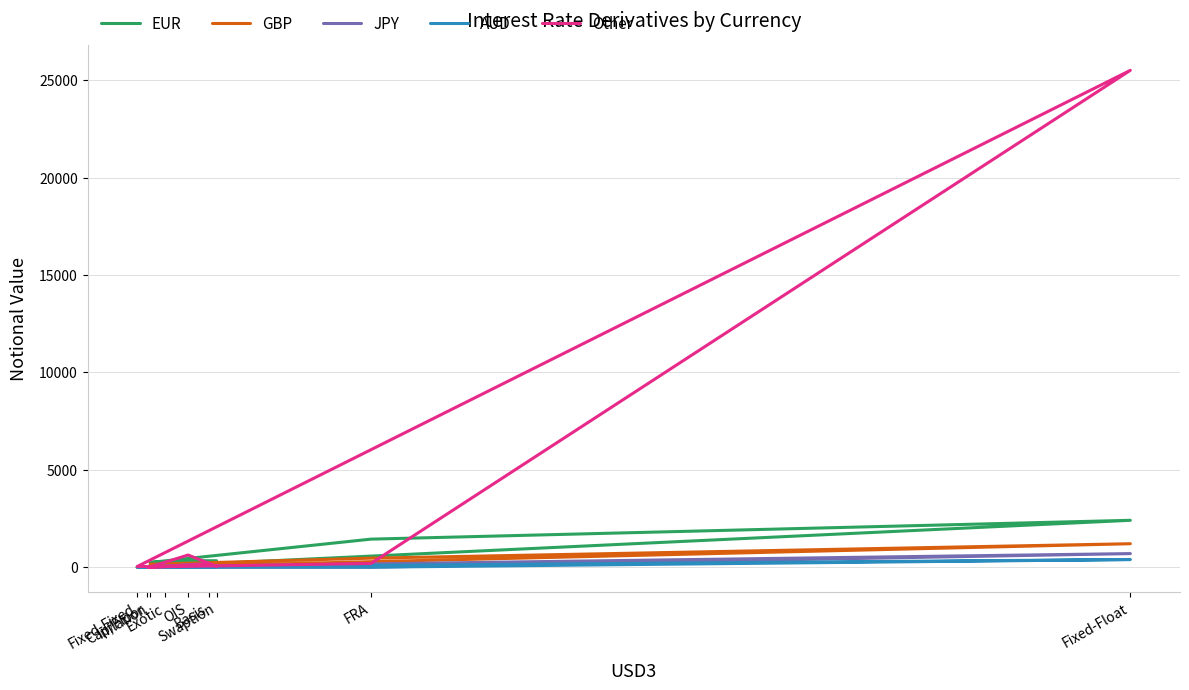

What is the sum of the EUR values at Fixed-Fixed and Exotic?

74